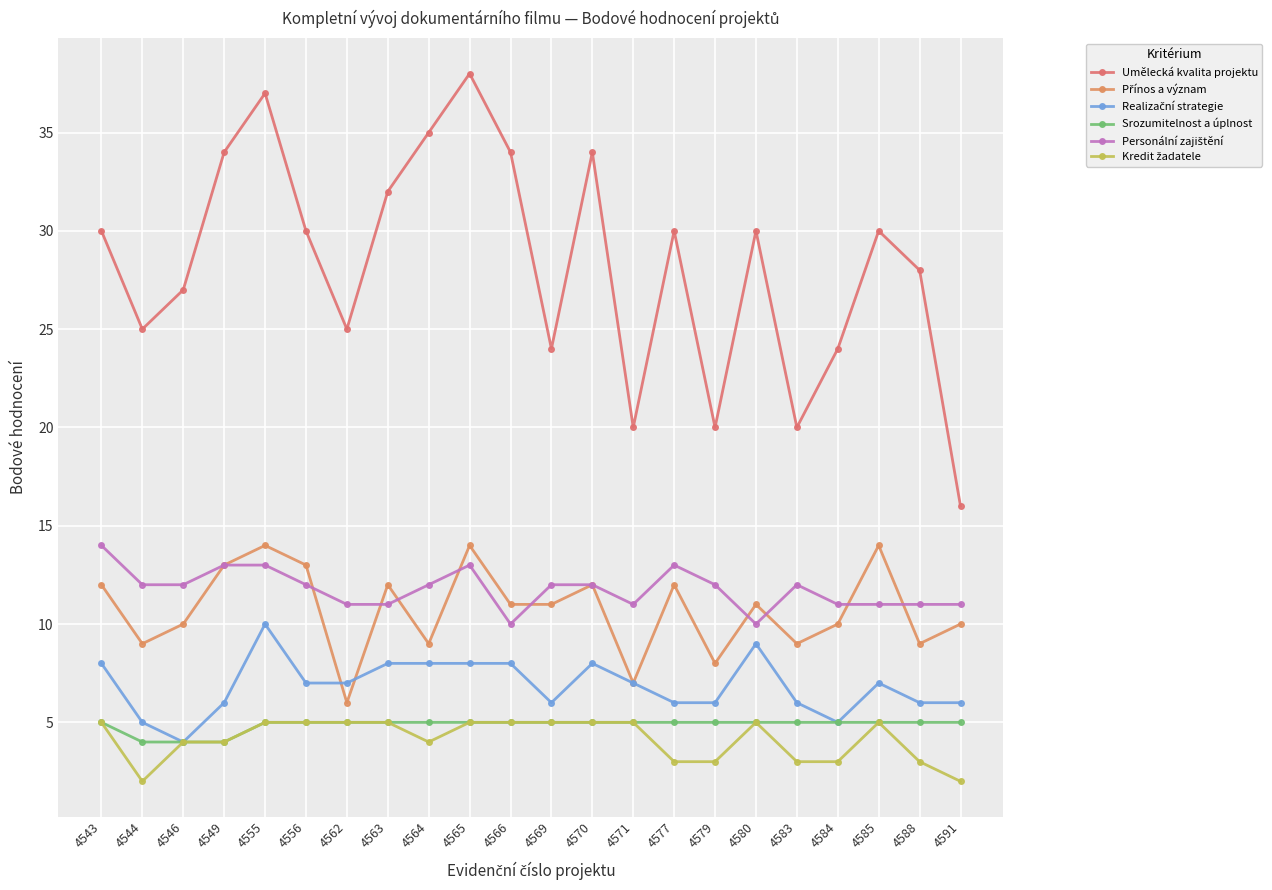

What is the minimum value for Umělecká kvalita projektu?

16